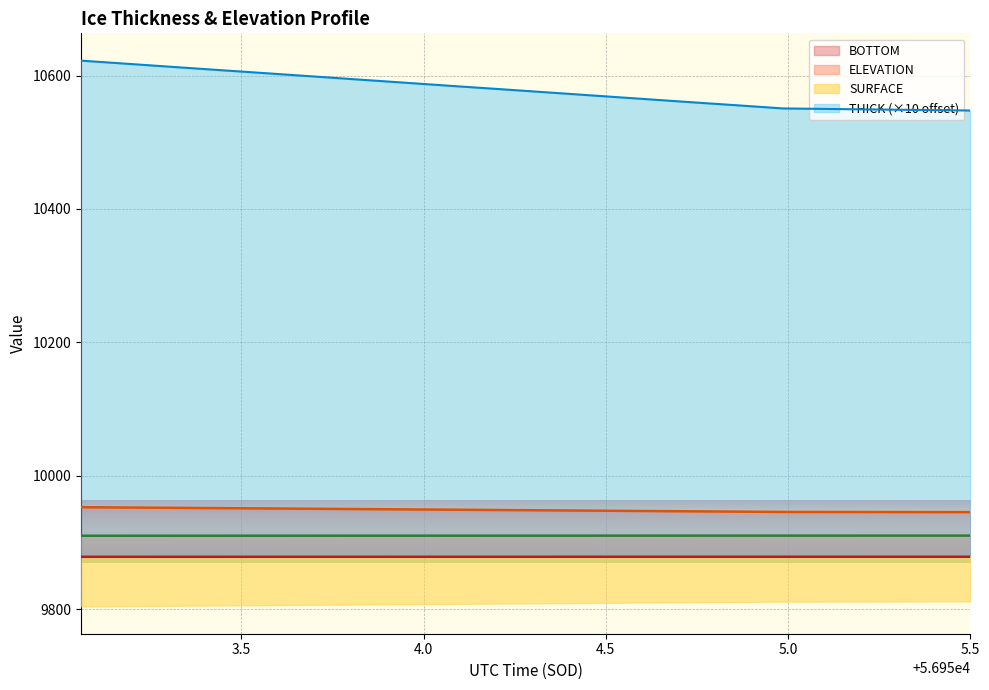

Which has a higher value, 56954.9866 or 56955.2434?

56954.9866